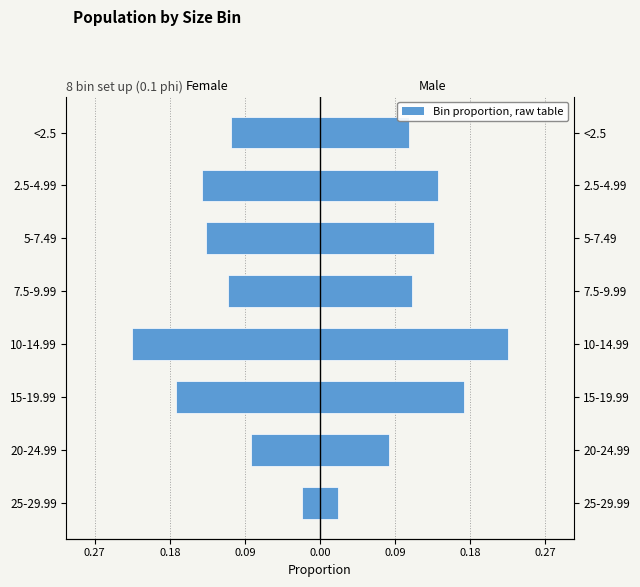

Is it true that Female equals -0.0 at 25-29.99?

True